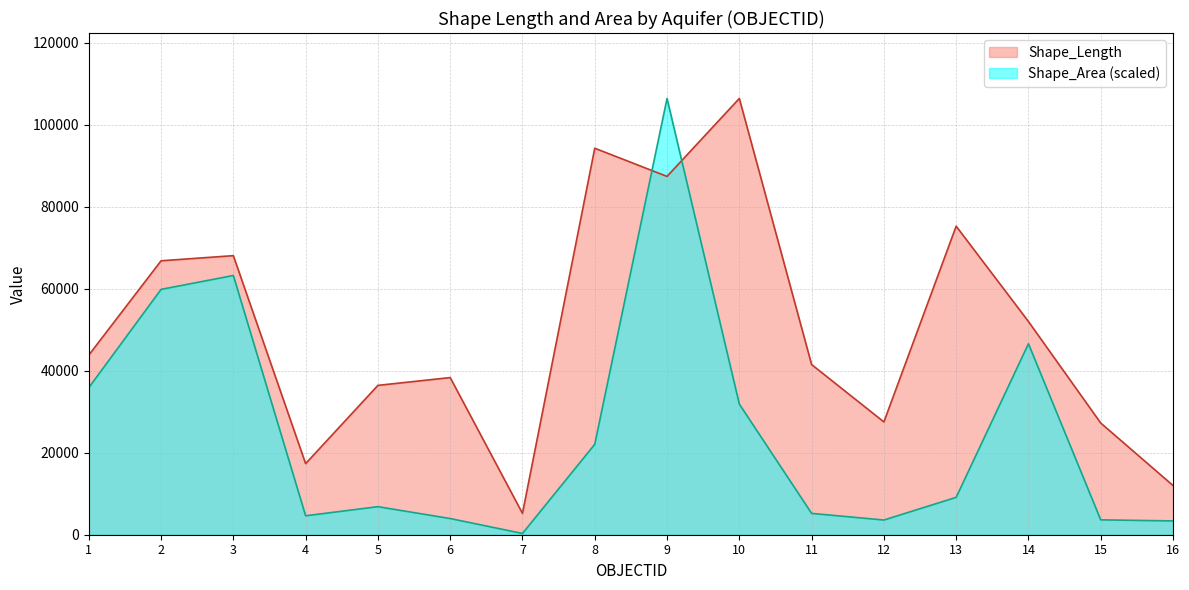

List the series in order of their peak value, lowest first.

Shape_Length, Shape_Area